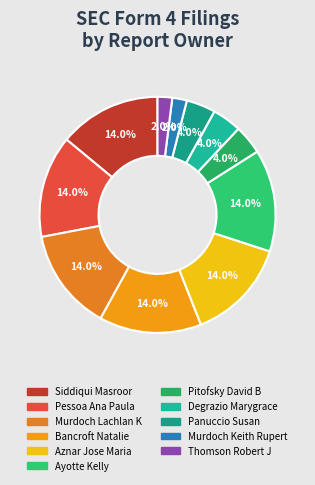

To the nearest percent, what is the combined percentage of Pitofsky David B and Bancroft Natalie?

18%